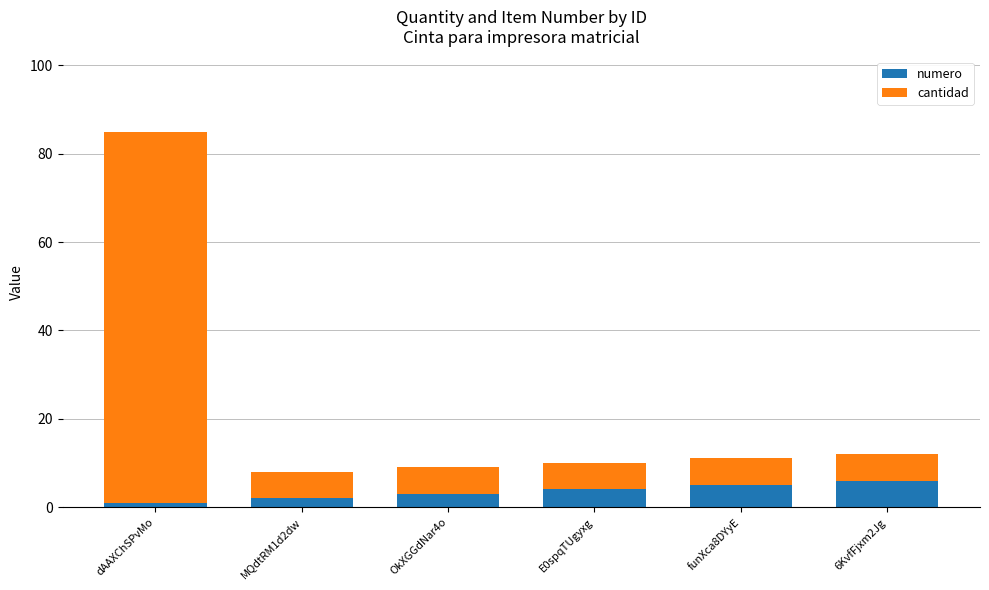

Reading right to left, list the values for the numero series.

6	5	4	3	2	1